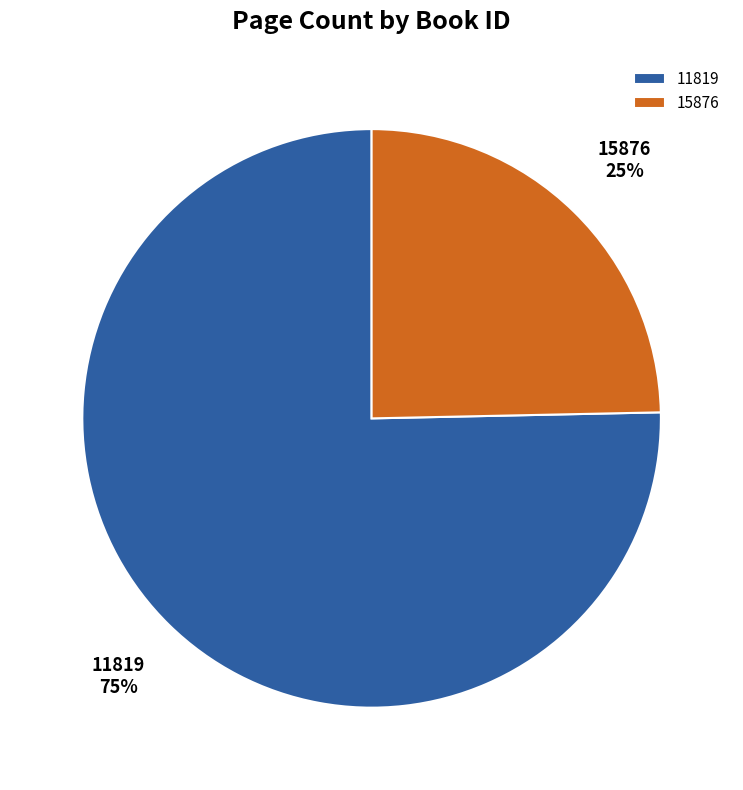

True or false: 11819 accounts for 65% of the total.

False